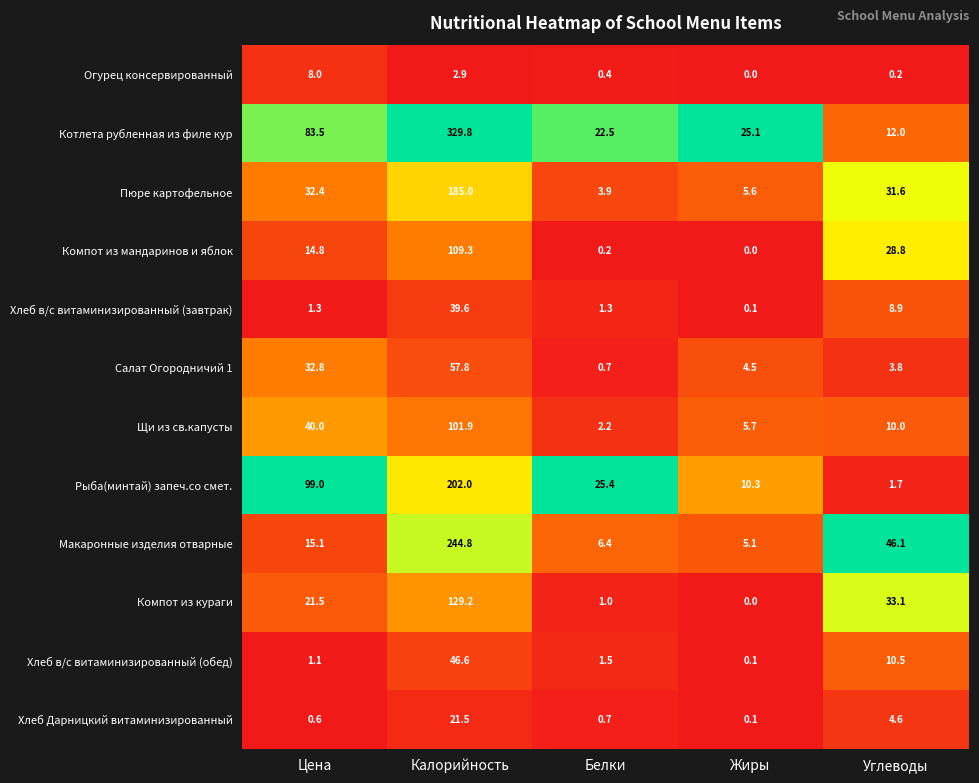

Which category has the highest value across all series?

Калорийность